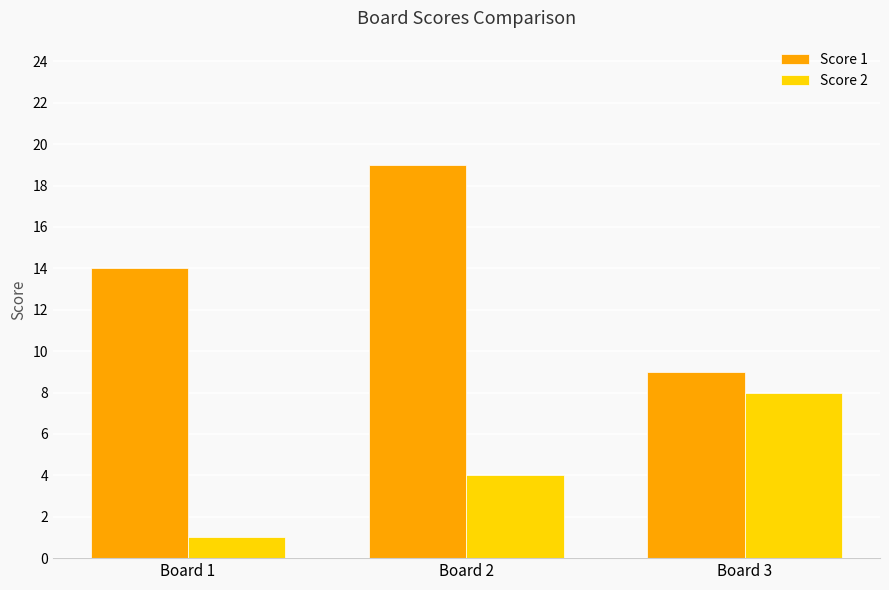

True or false: Score 1 has a value of 9 at Board 3.

True